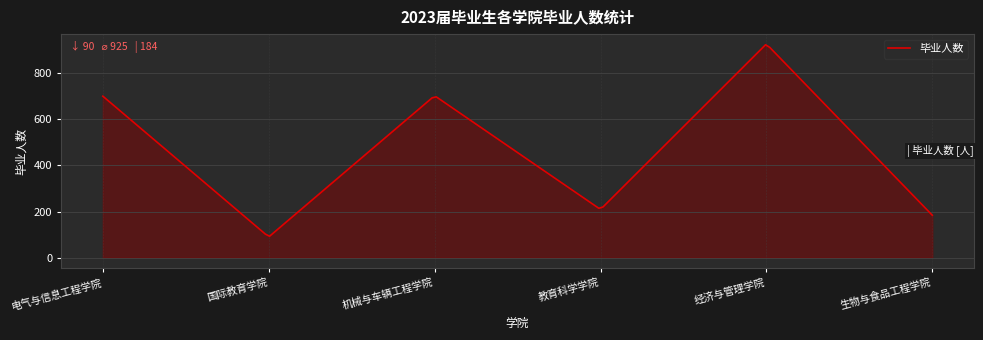

Does the chart display data point markers on the line(s)?

No